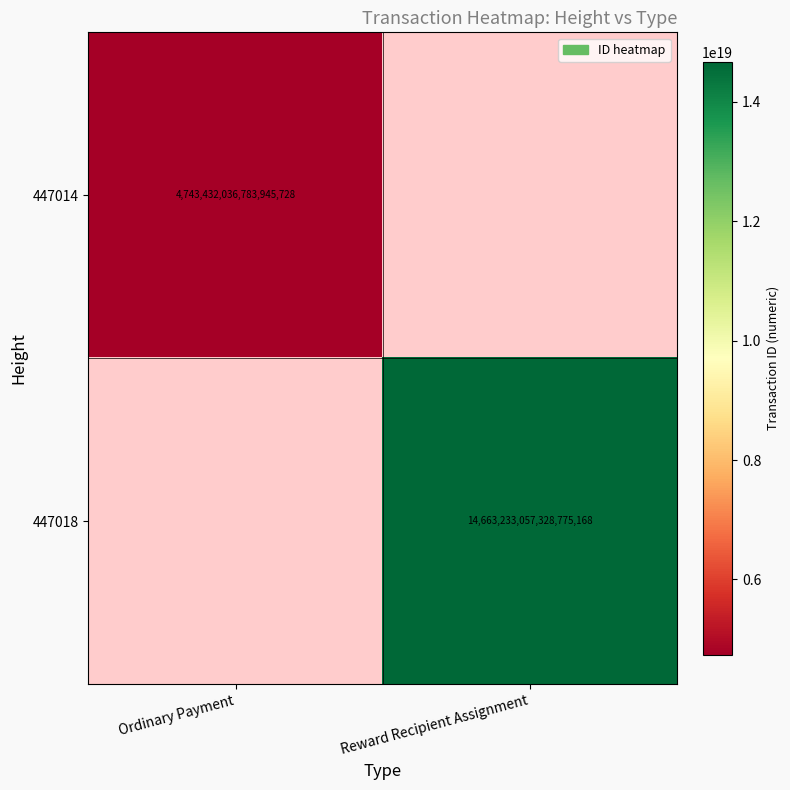

How many distinct data groups are displayed?

2